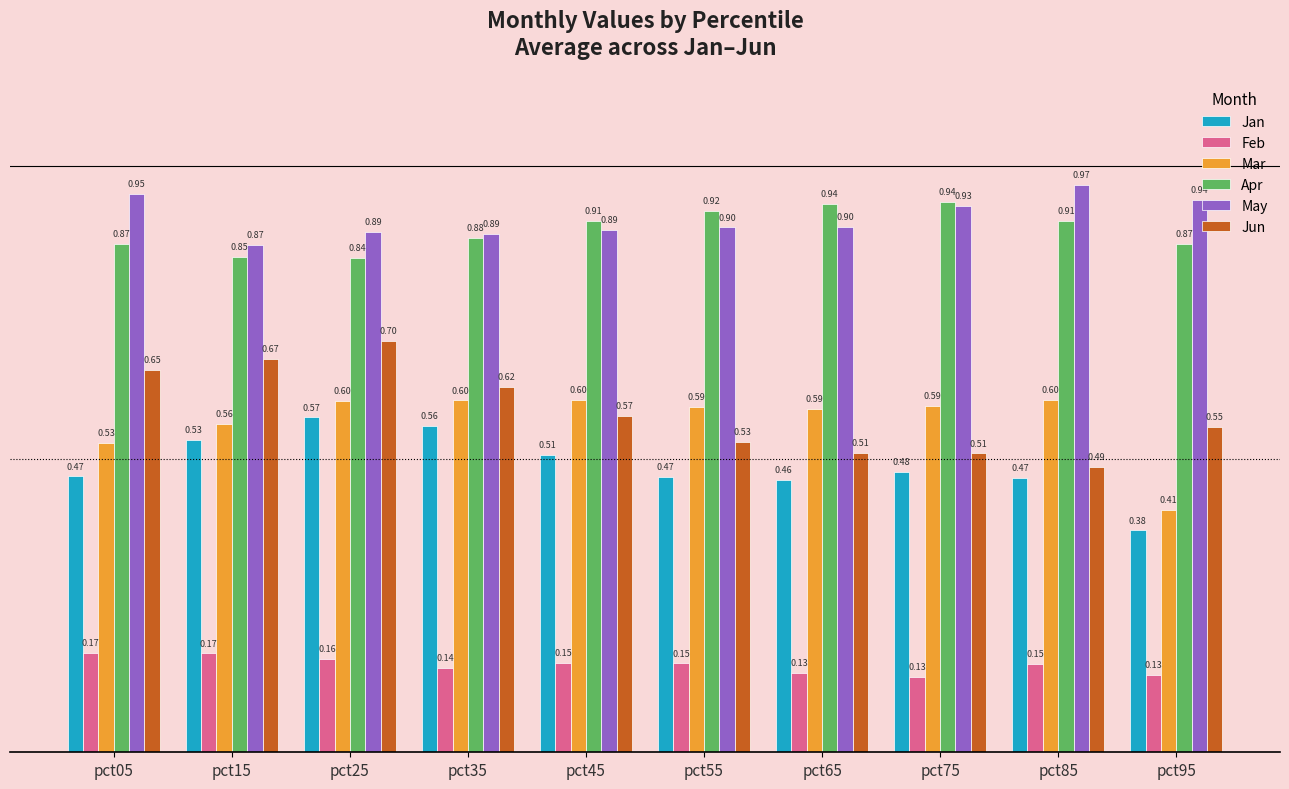

At how many categories does at least one series exceed 0?

10